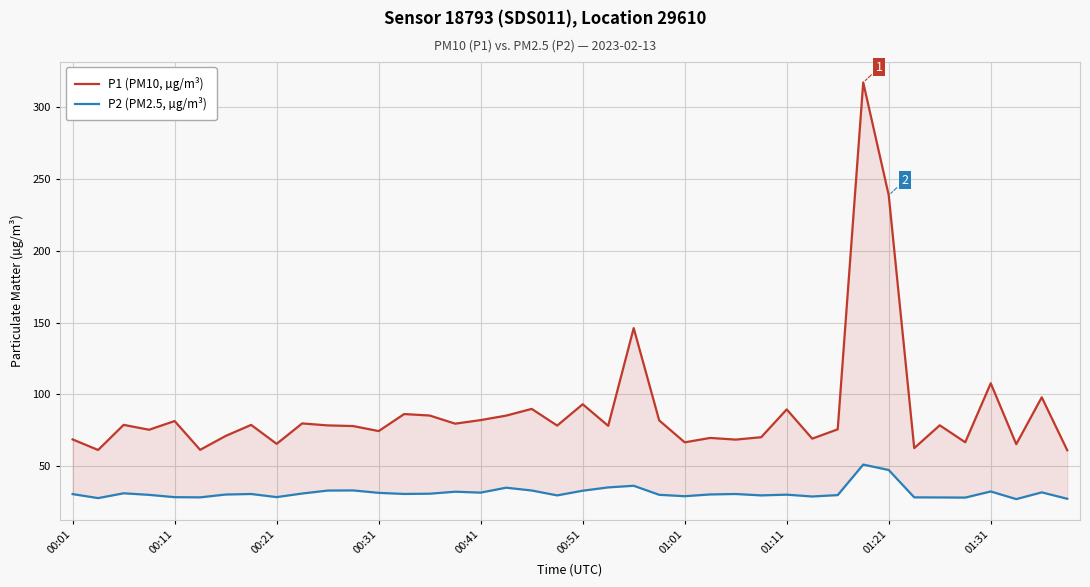

What is the total value across all series at 22?

182.6